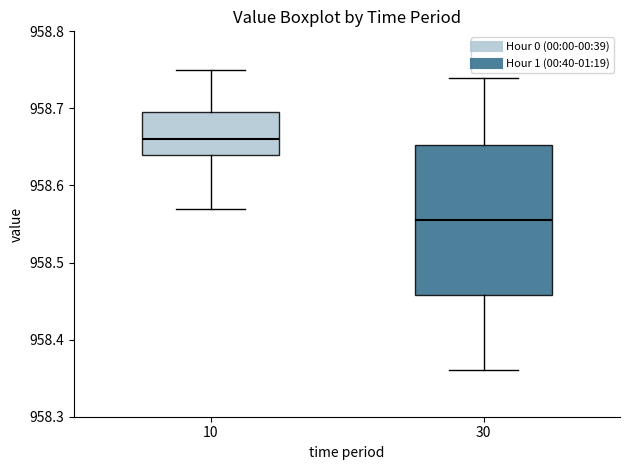

Which box has the lowest median line?

30